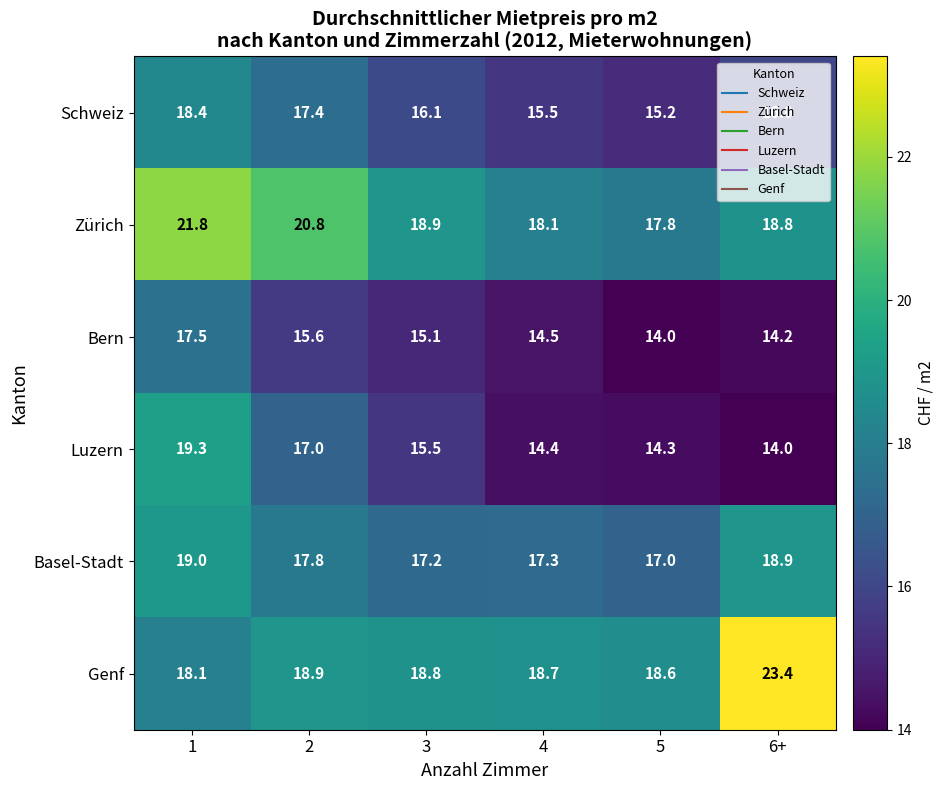

What is the spread (max minus min) of values at 3?

3.8